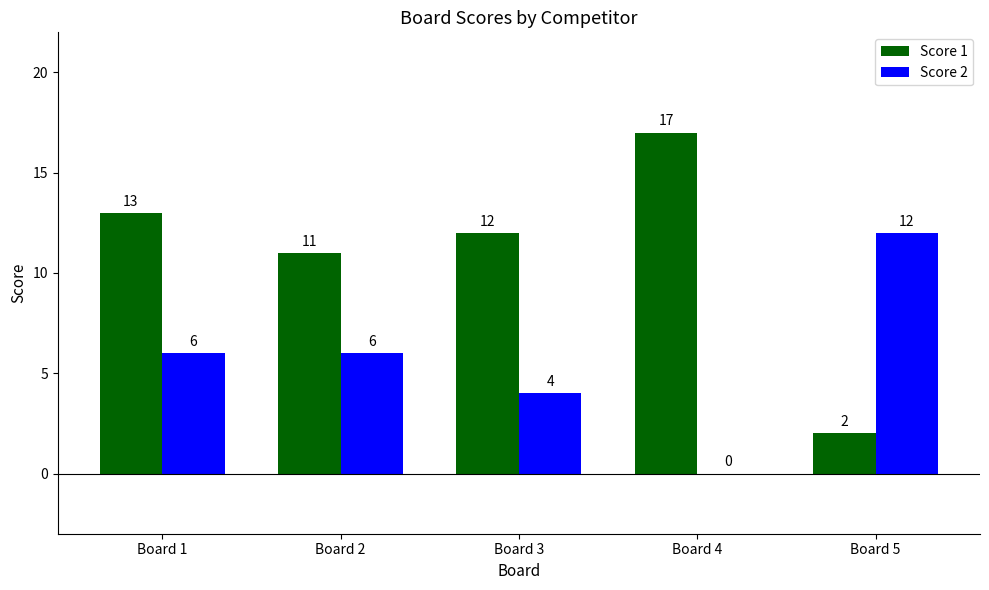

Which series changed the most between Board 1 and Board 2?

Score 1